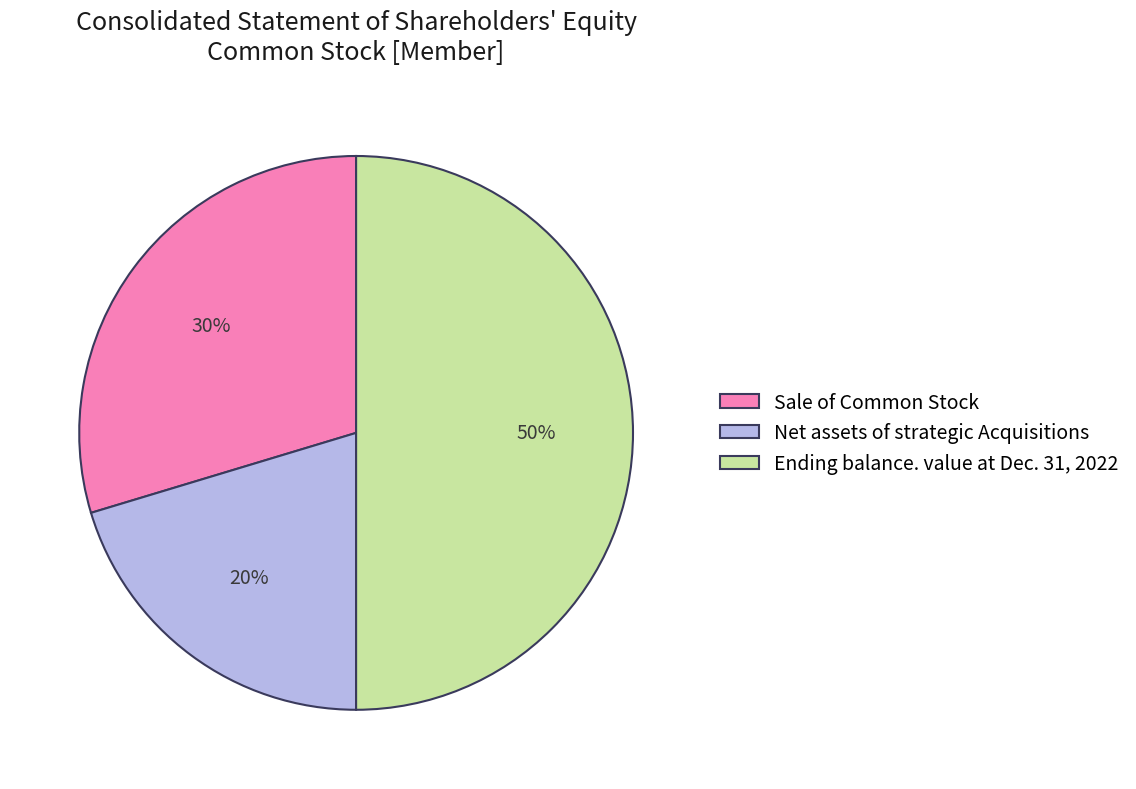

How many slices are in this pie chart?

3